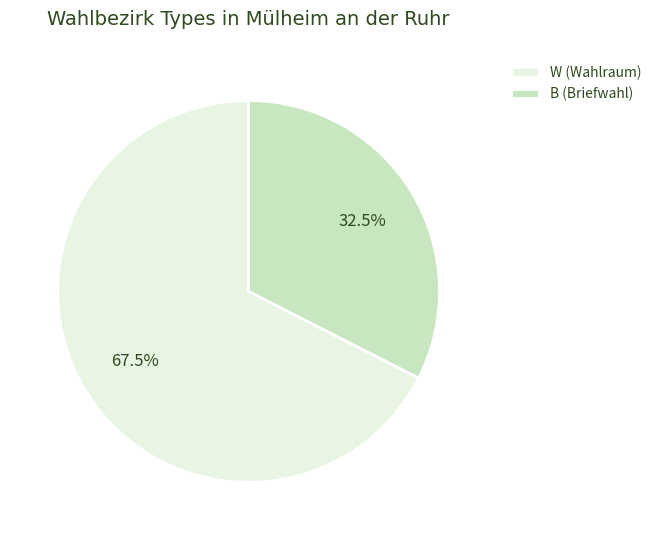

Which slice is the largest?

W